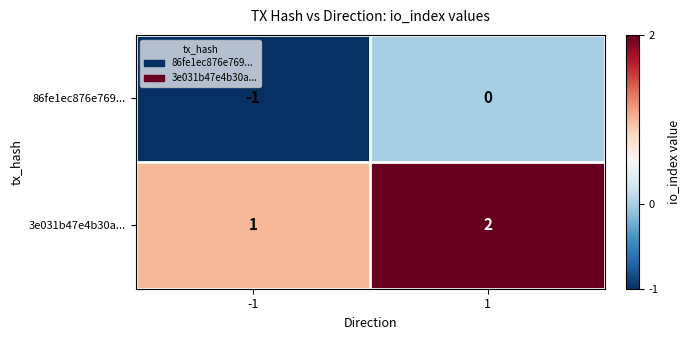

At 1, list the series in order from smallest to largest.

86fe1ec876e769..., 3e031b47e4b30a...